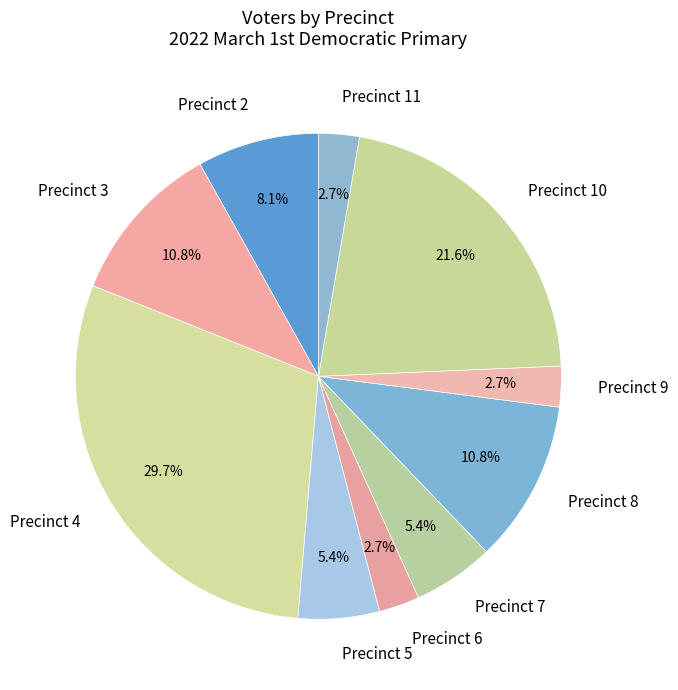

How much of the chart is everything except Precinct 8?

89.2%